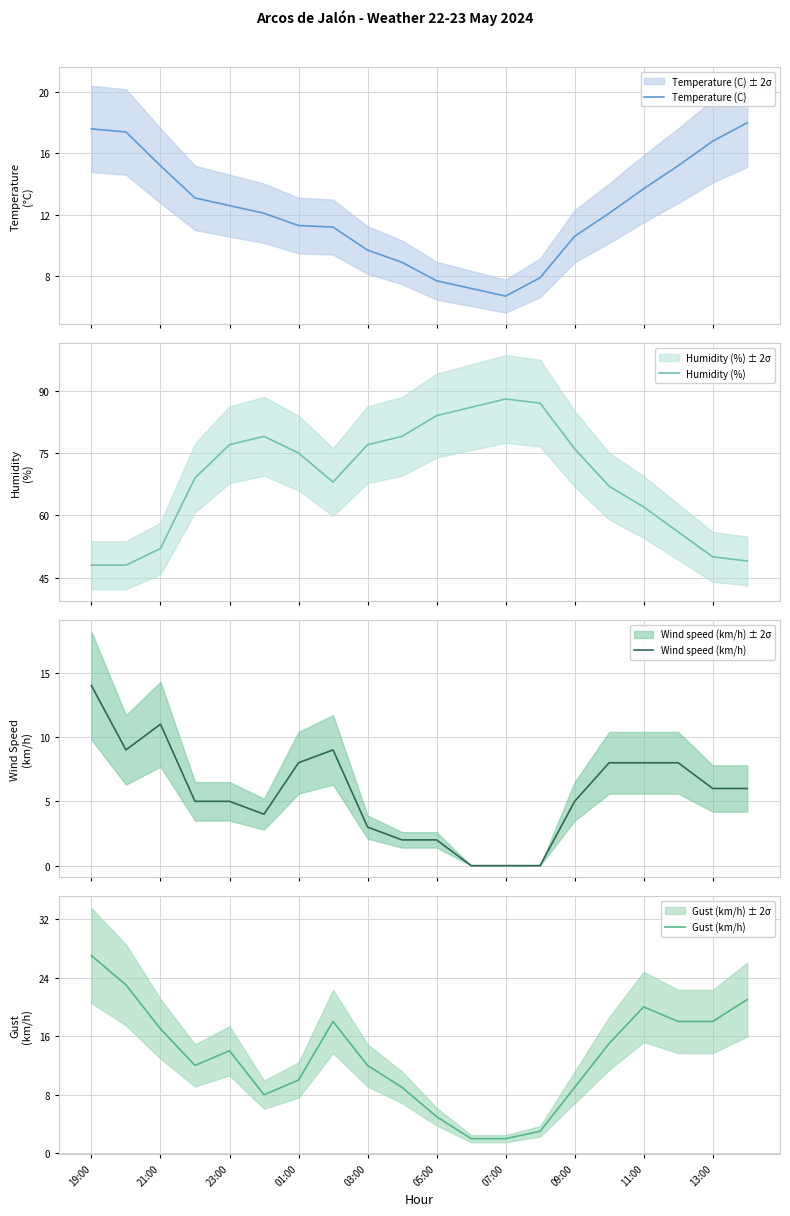

At which label does Wind speed (km/h) reach its peak?

19:00